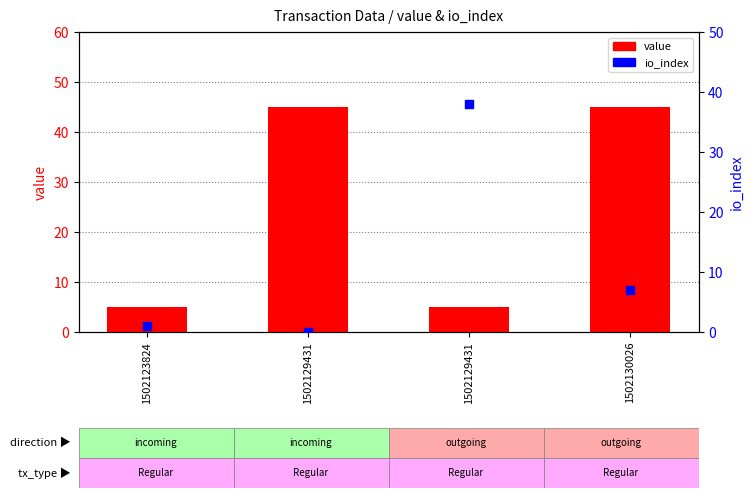

Which series contains the lowest Y value?

io_index